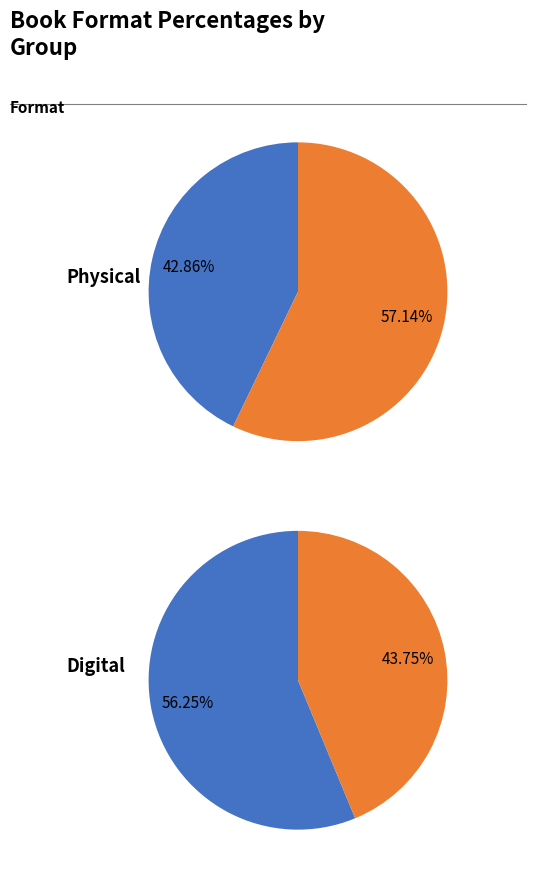

Rank the categories by value from lowest to highest.

Audio Download, eBook, Hardcover, Trade Paperback